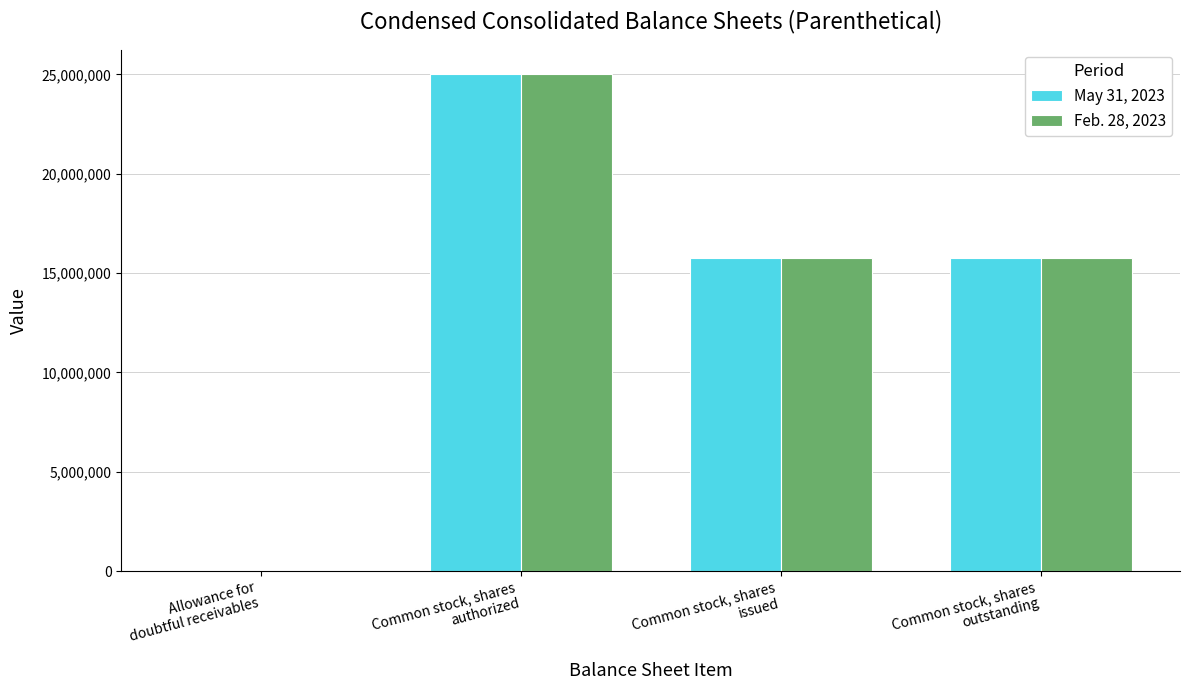

At which category is the sum across all series the highest?

Common stock, shares
authorized